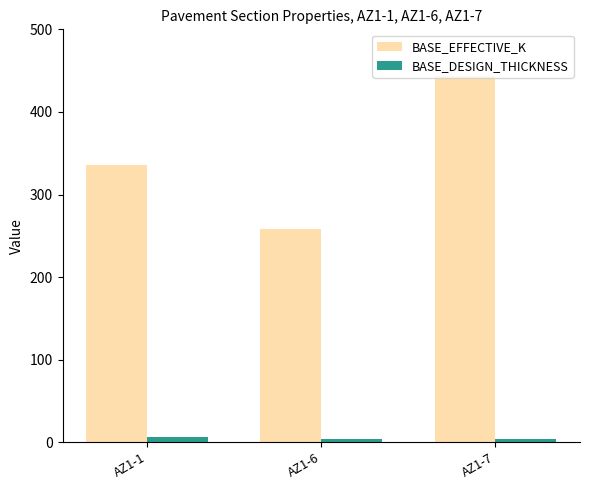

How many data points does each series have?

3